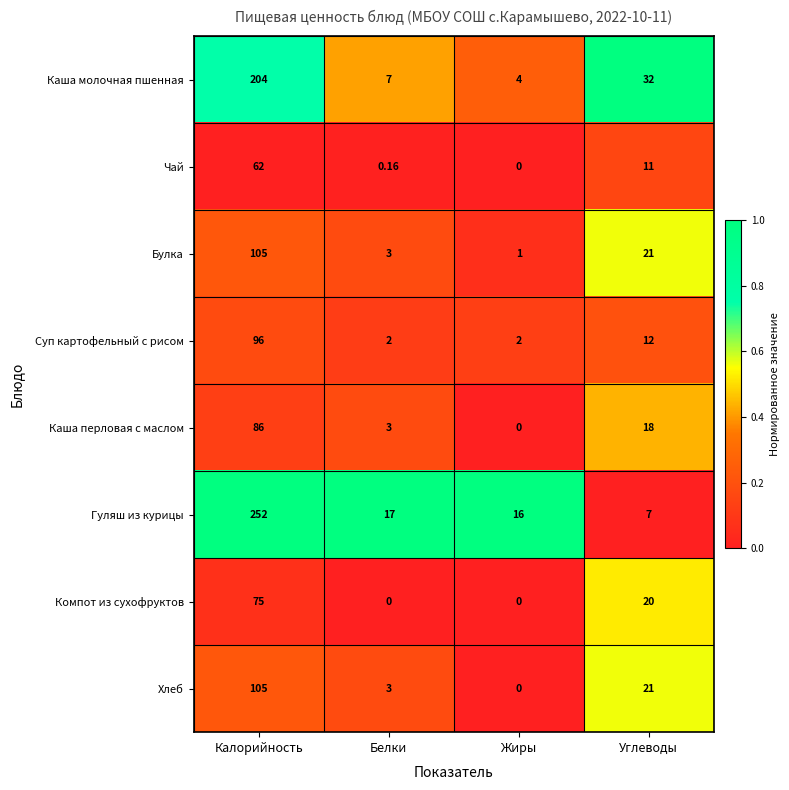

At which label does Гуляш из курицы reach its minimum?

Углеводы